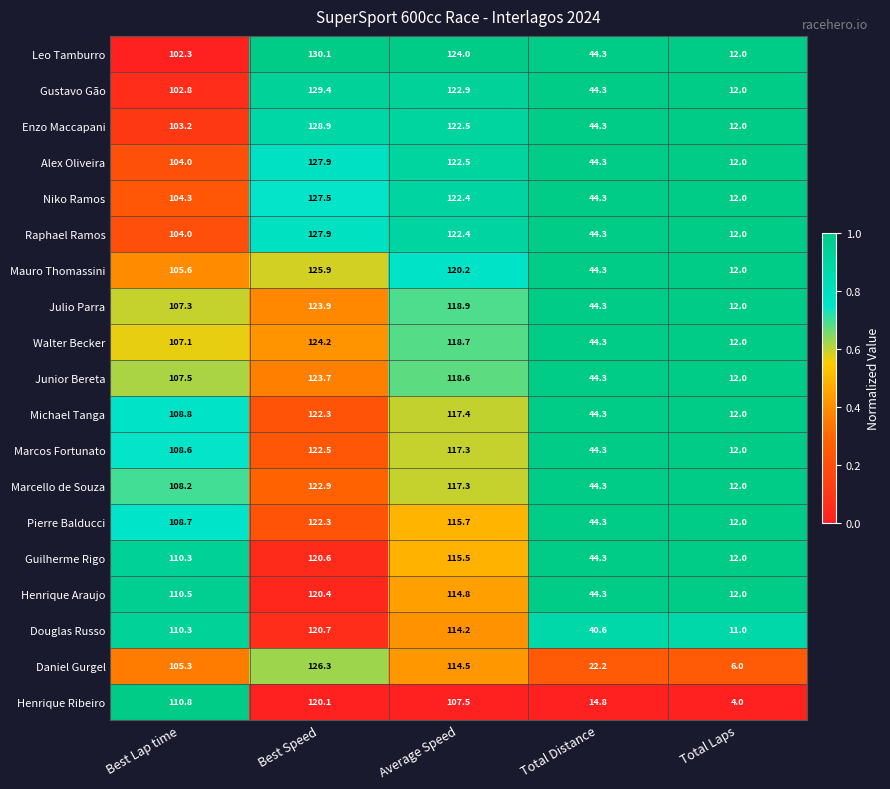

What is the difference between the highest and lowest values at Total Distance?

29.5